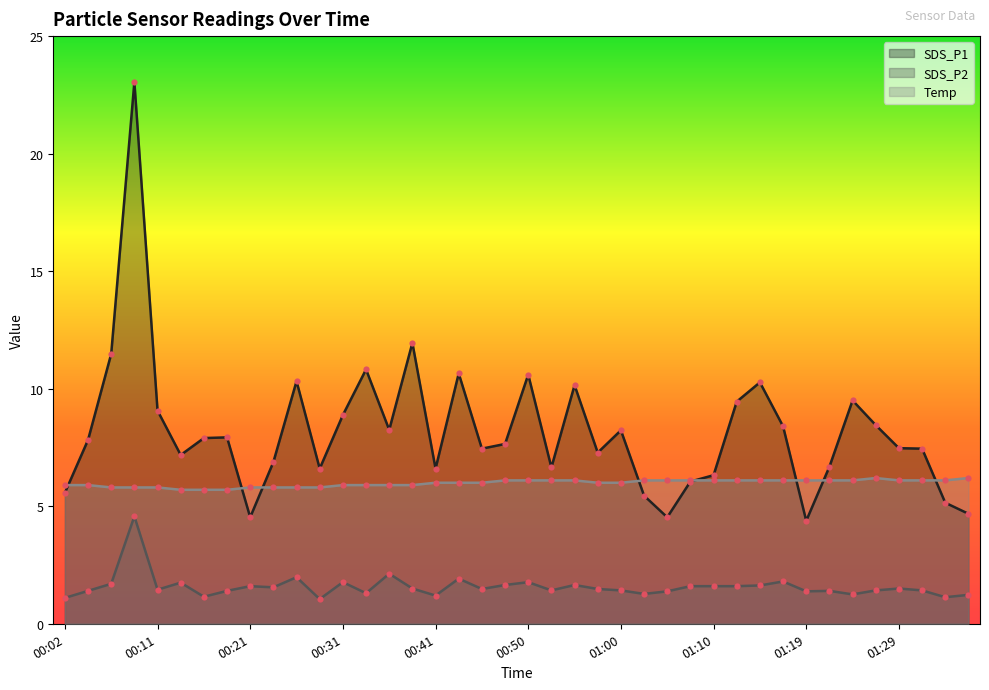

What are all the series names shown in the legend?

SDS_P1, SDS_P2, Temp